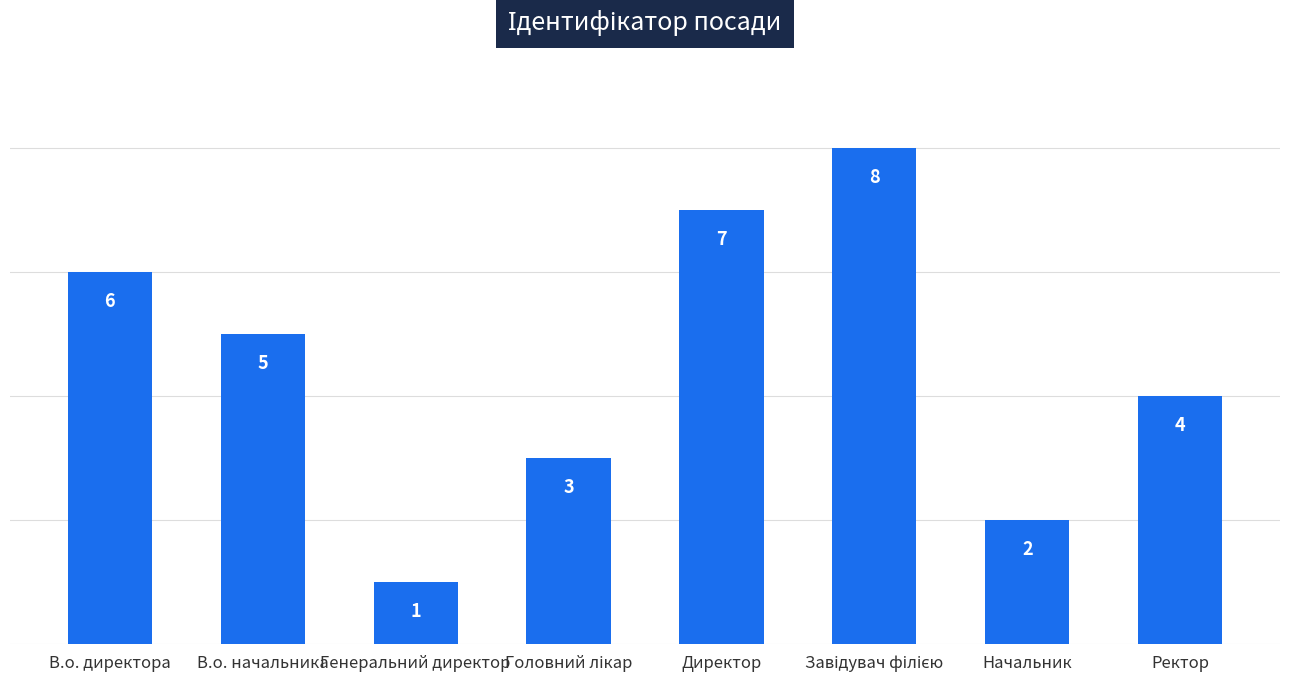

At which category does the chart reach its minimum across all series?

Генеральний директор